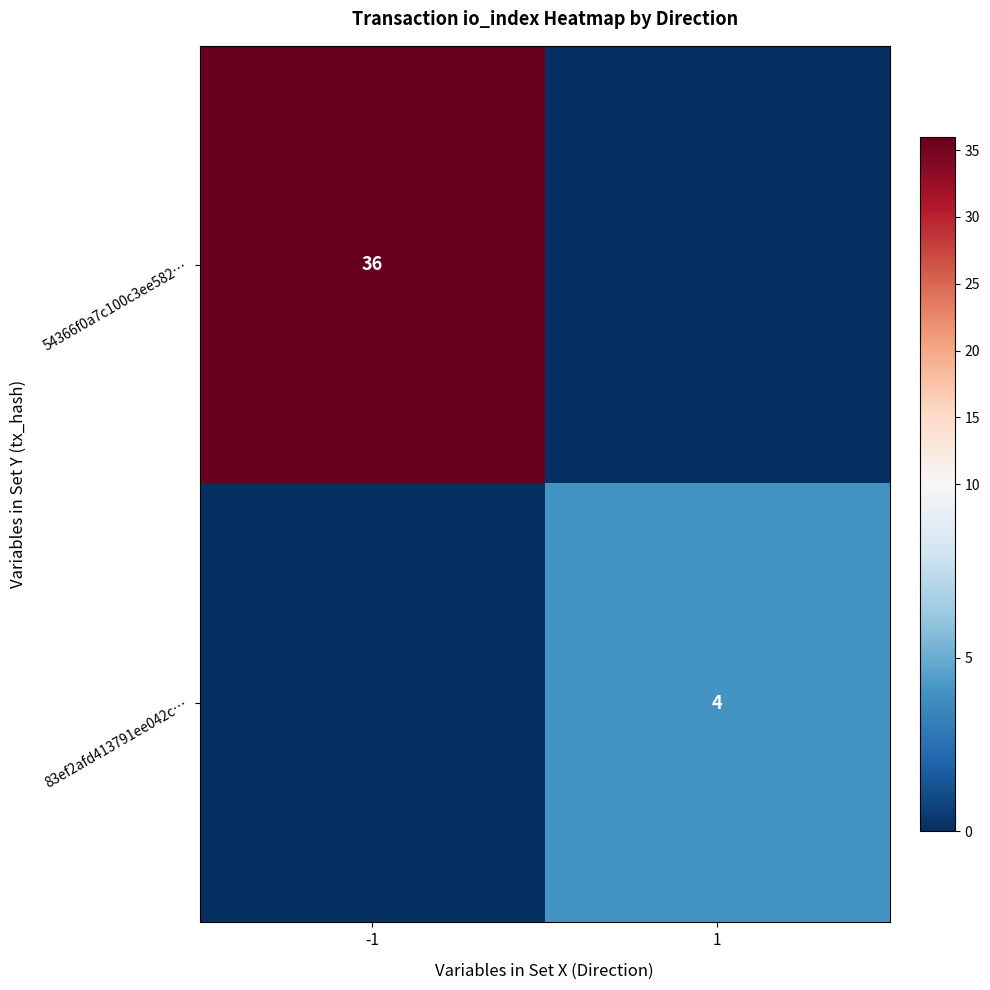

The 54366f0a7c100c3ee582… series shows 61 at -1. True or false?

False